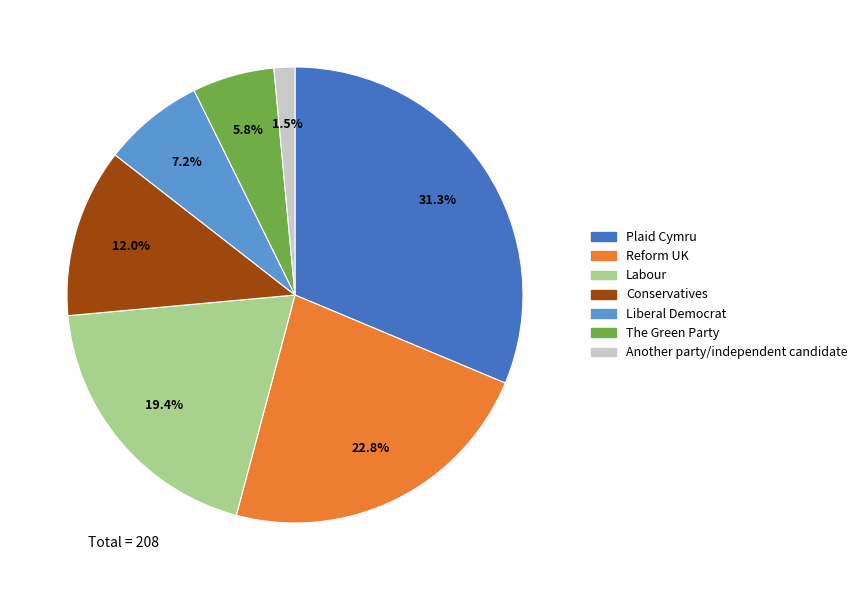

To the nearest percent, what percentage of the pie is Liberal Democrat?

7%